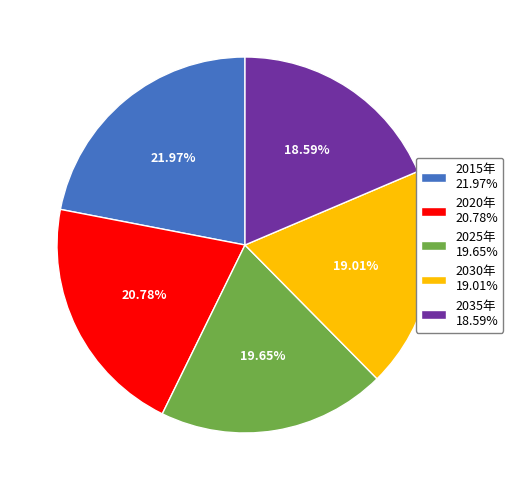

Is the sum of 2035年 18.59% and 2030年 19.01% greater than half?

No